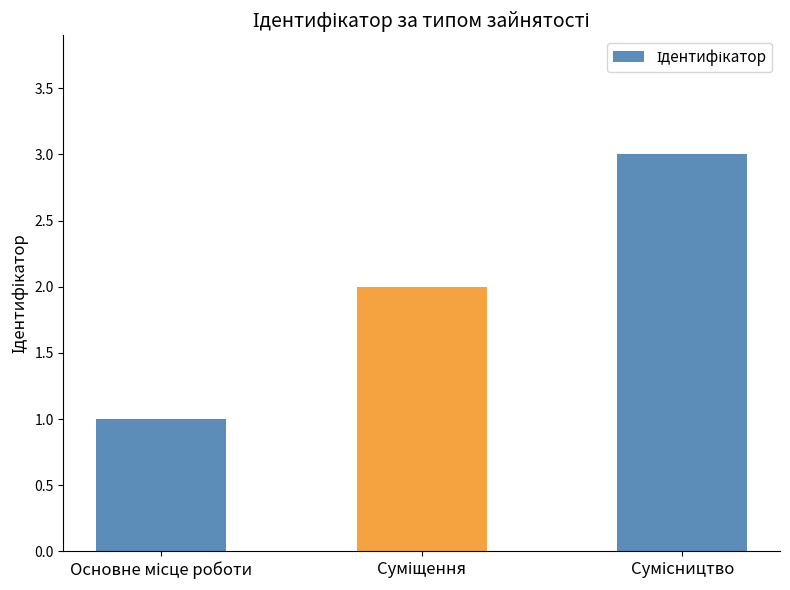

Reading left to right, what are all the values shown in this chart?

1	2	3